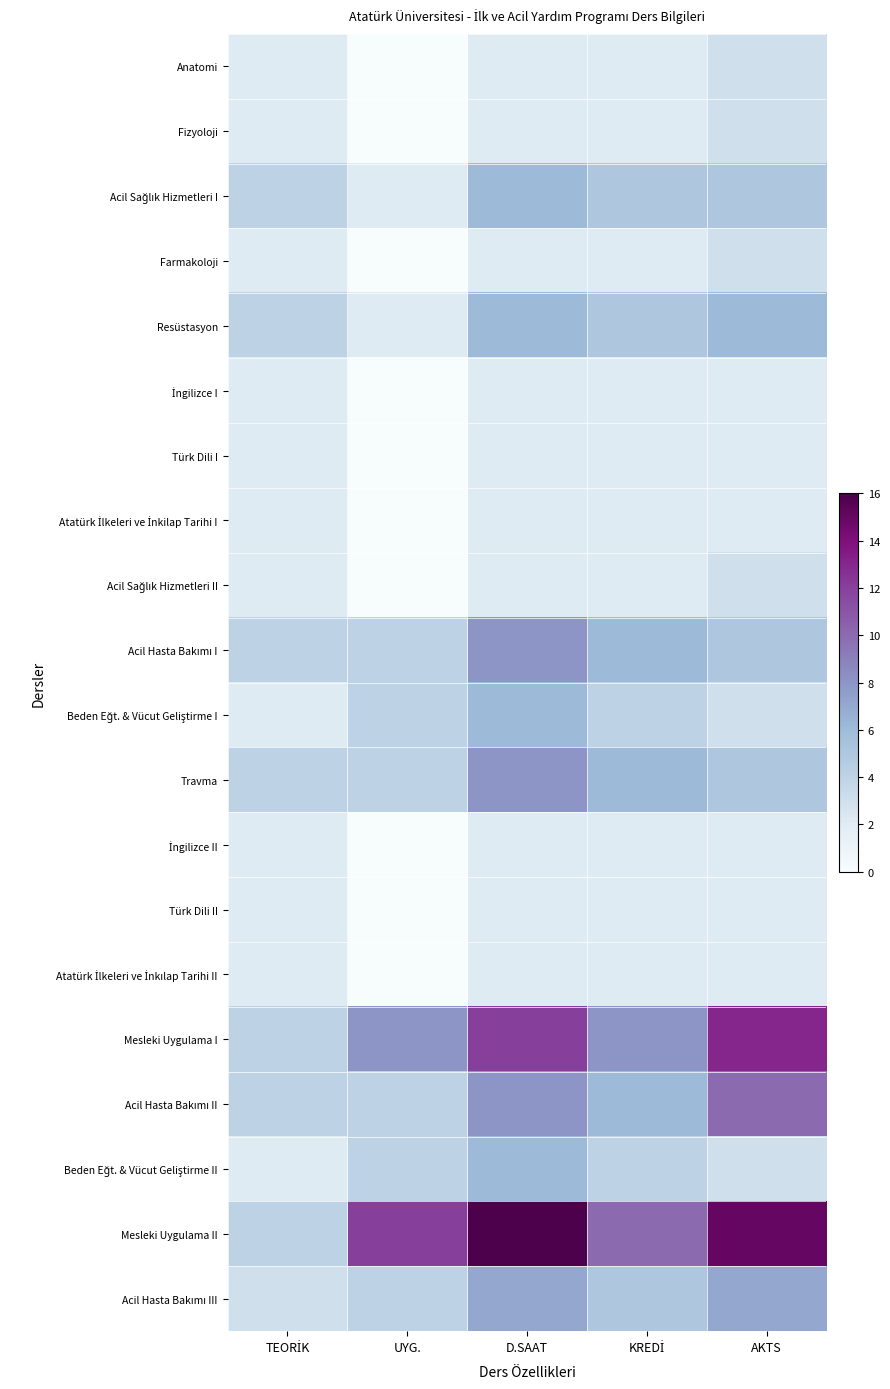

What is the difference between the maximum and minimum values in the Acil Hasta Bakımı II series?

6